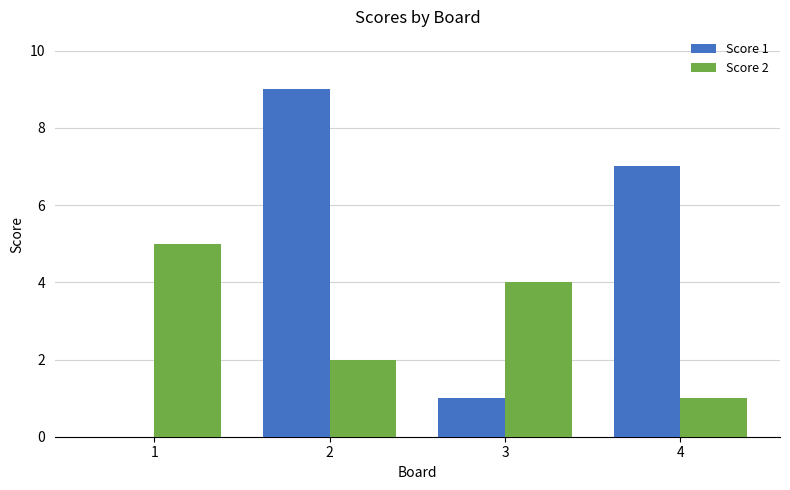

How many series are shown in this chart?

2